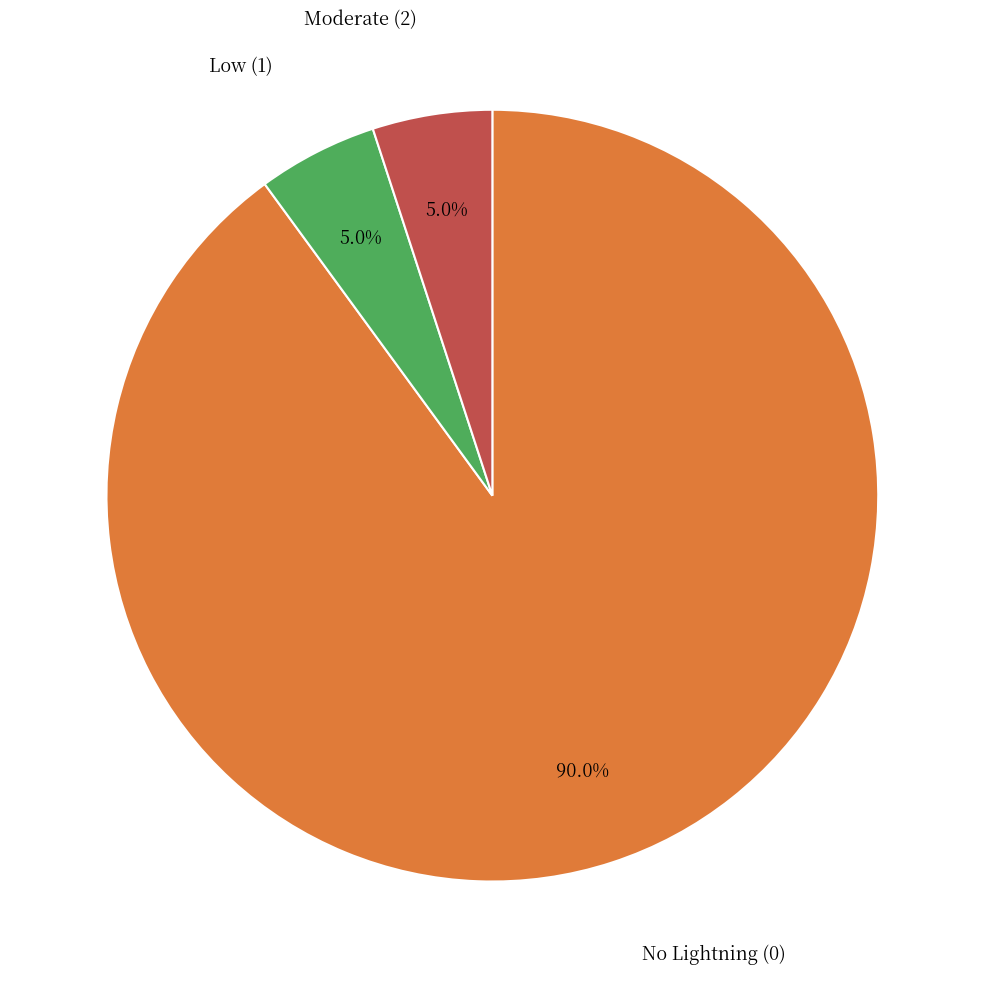

Is there a majority slice in this chart?

Yes